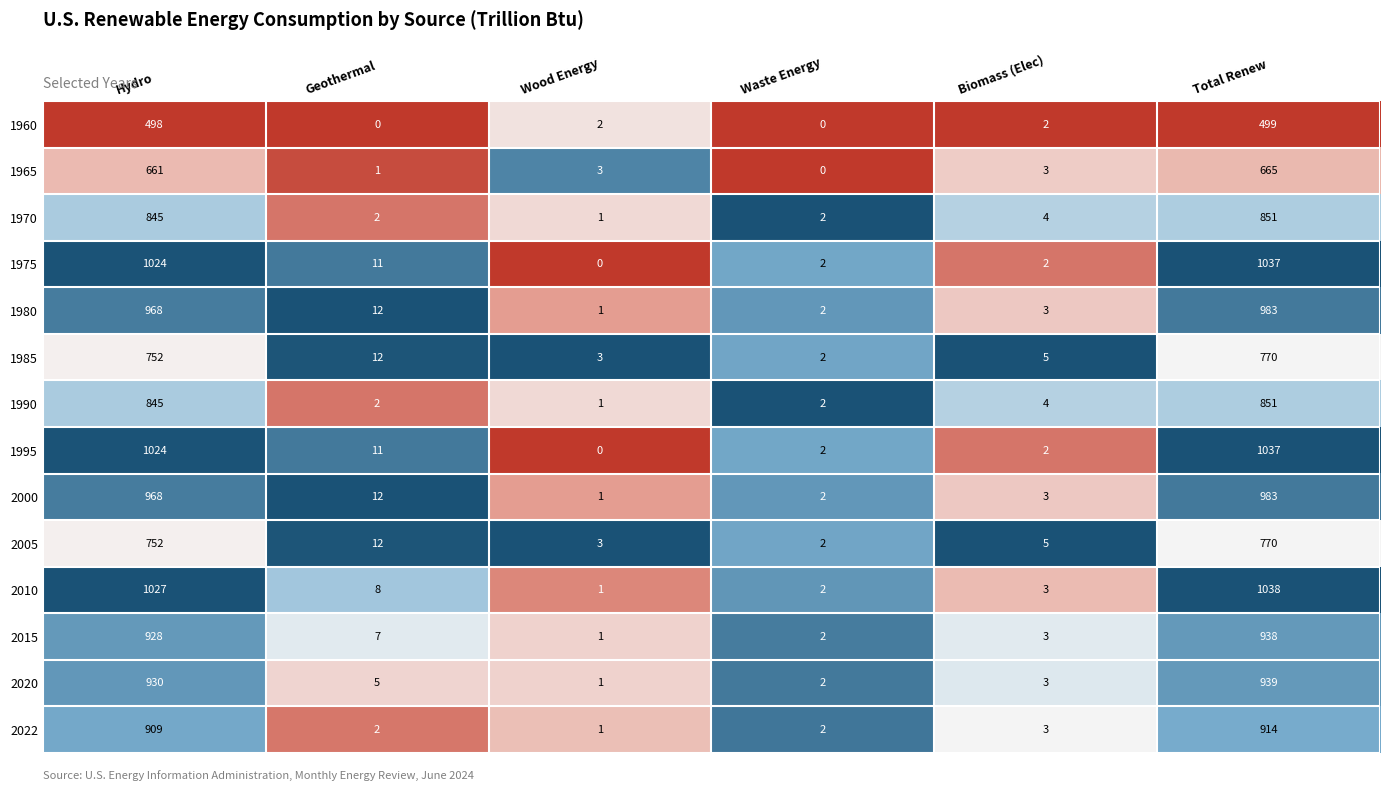

What is the average value of the 1995 series?

346